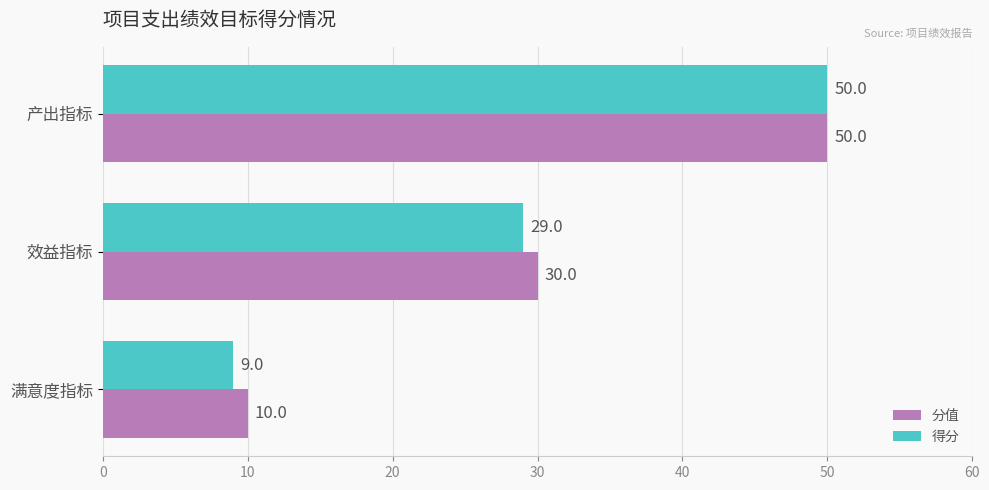

The value of 分值 at 效益指标 is 30. True or false?

True